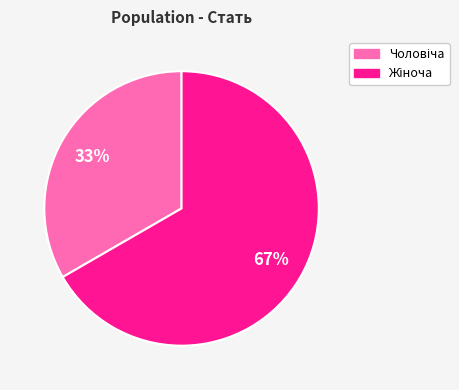

To the nearest percent, what is the average slice percentage?

50%